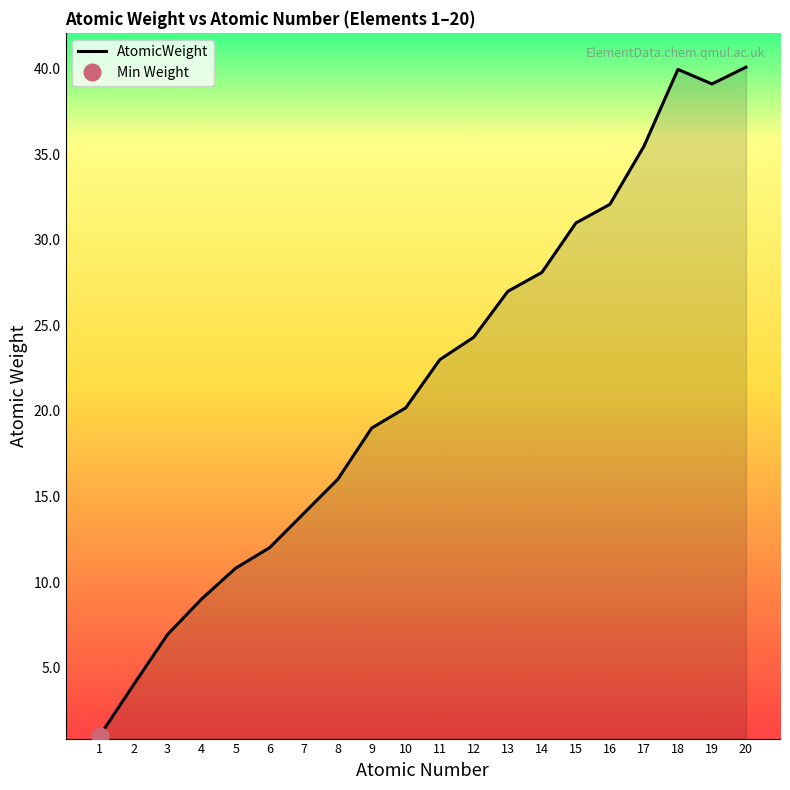

Reading left to right, extract all data points from this chart.

1.0	4.0	6.9	9.0	10.8	12.0	14.0	16.0	19.0	20.2	23.0	24.3	27.0	28.1	31.0	32.1	35.5	39.9	39.1	40.1